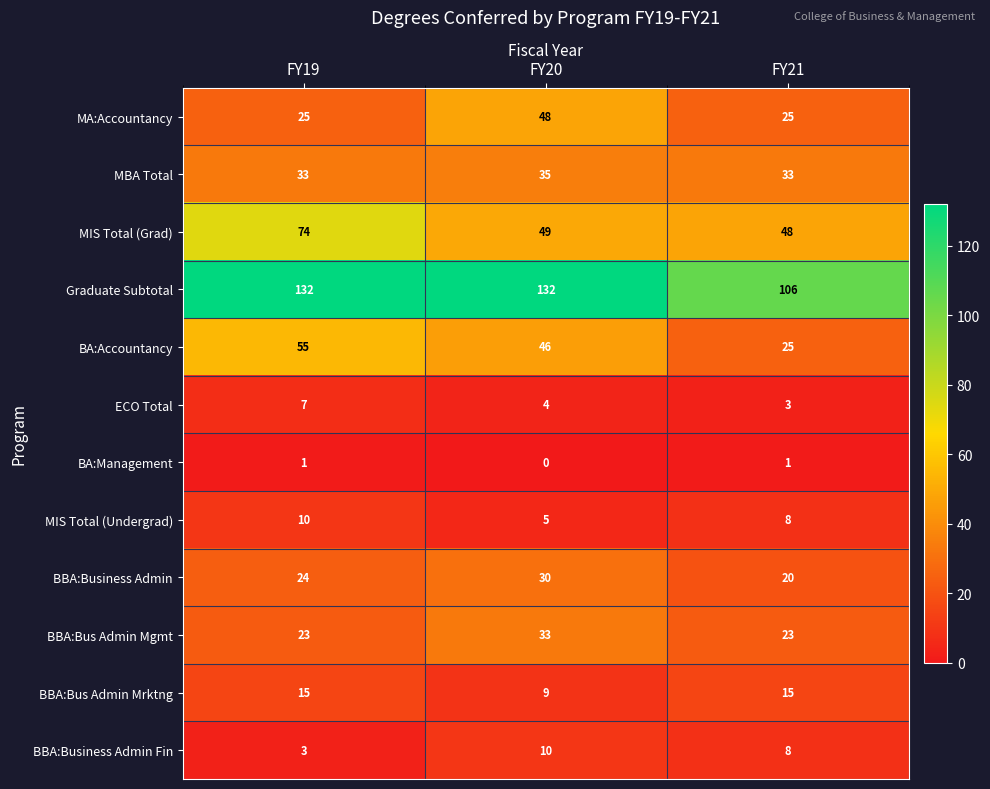

What is the average value of the BBA:Business Admin series?

25